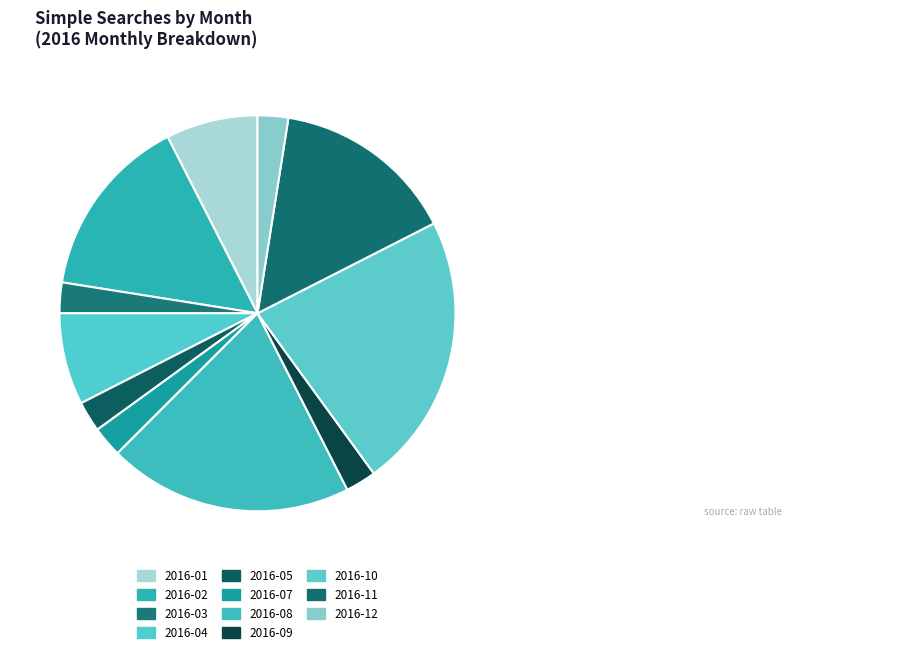

Rank the categories by value from highest to lowest.

2016-10, 2016-08, 2016-02, 2016-11, 2016-01, 2016-04, 2016-03, 2016-05, 2016-07, 2016-09, 2016-12, 2016-06